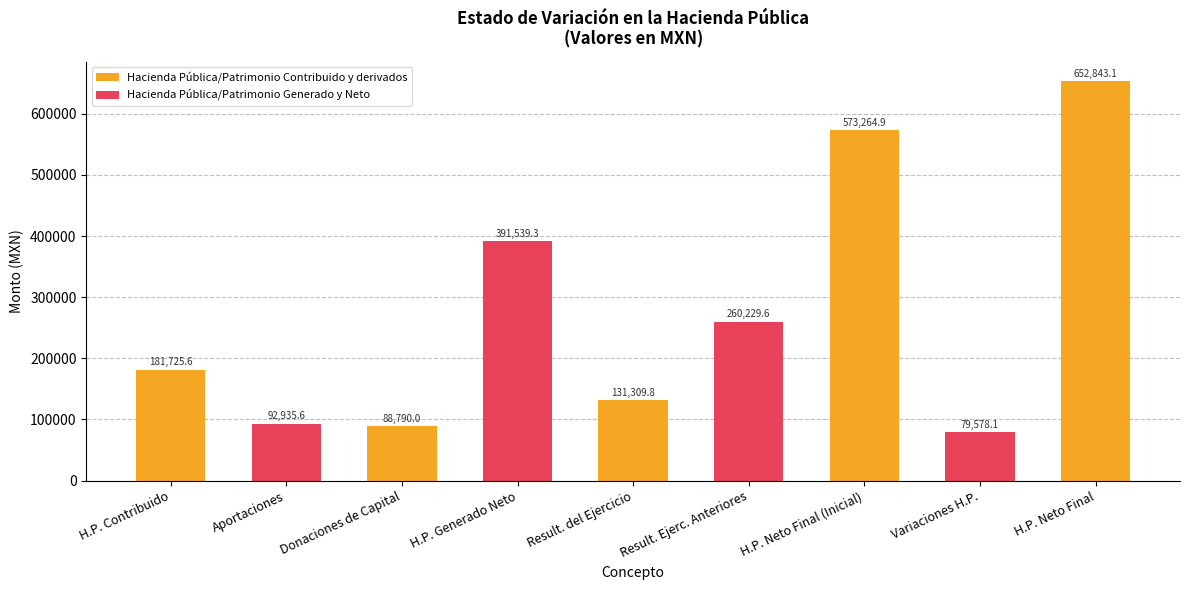

Rank the categories by value from lowest to highest.

Variaciones de la Hacienda Pública, Donaciones de Capital, Aportaciones (Contribuido), Resultados del Ejercicio, Hacienda Pública/Patrimonio Contribuido, Resultados de Ejercicios Anteriores, Hacienda Pública/Patrimonio Generado Neto, Hacienda Pública/Patrimonio Neto Final, Hacienda Pública/Patrimonio Neto Final 2